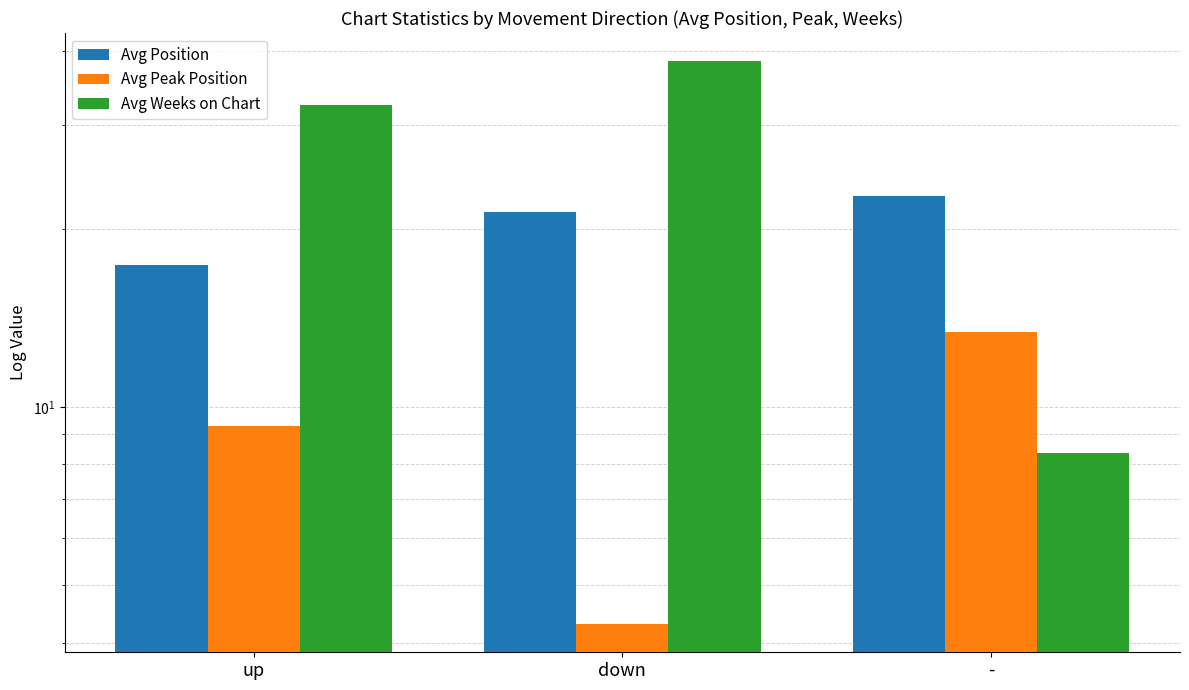

Is it true that Avg Position equals 21.4 at down?

True